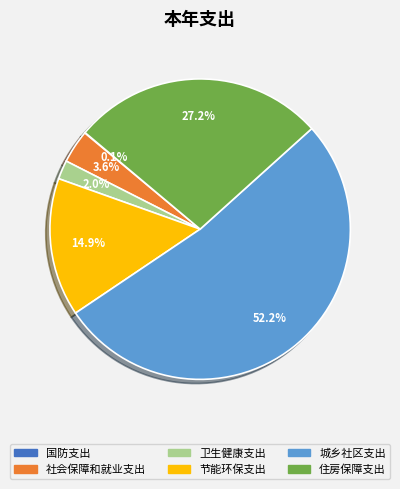

To the nearest percent, what is the difference between the largest and smallest slice percentages?

52%